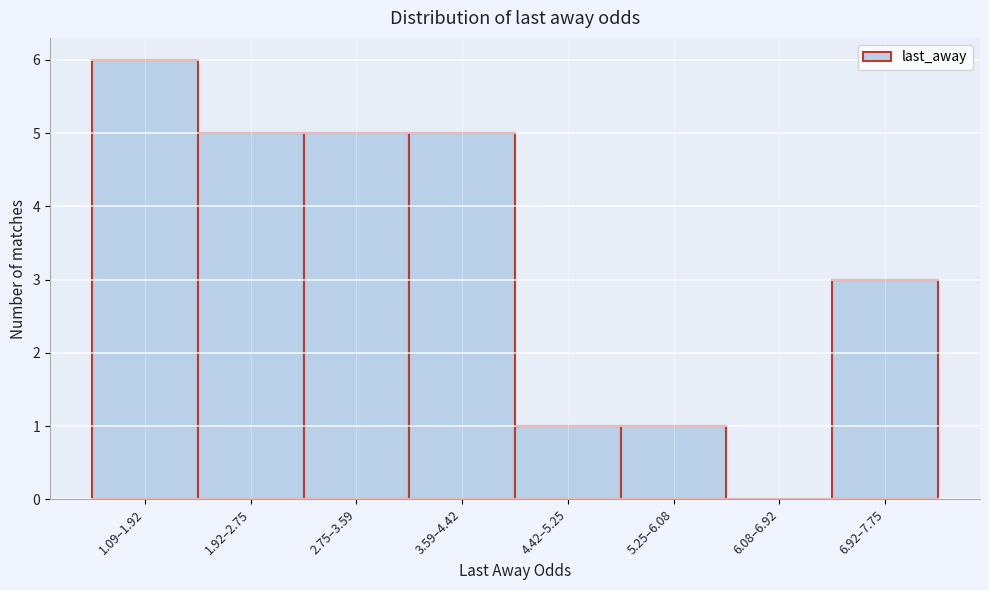

What is the maximum value shown in the chart?

6